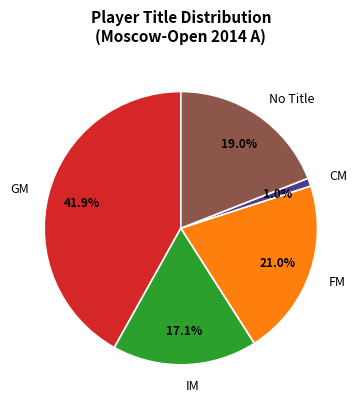

How much of the chart is everything except IM?

82.9%